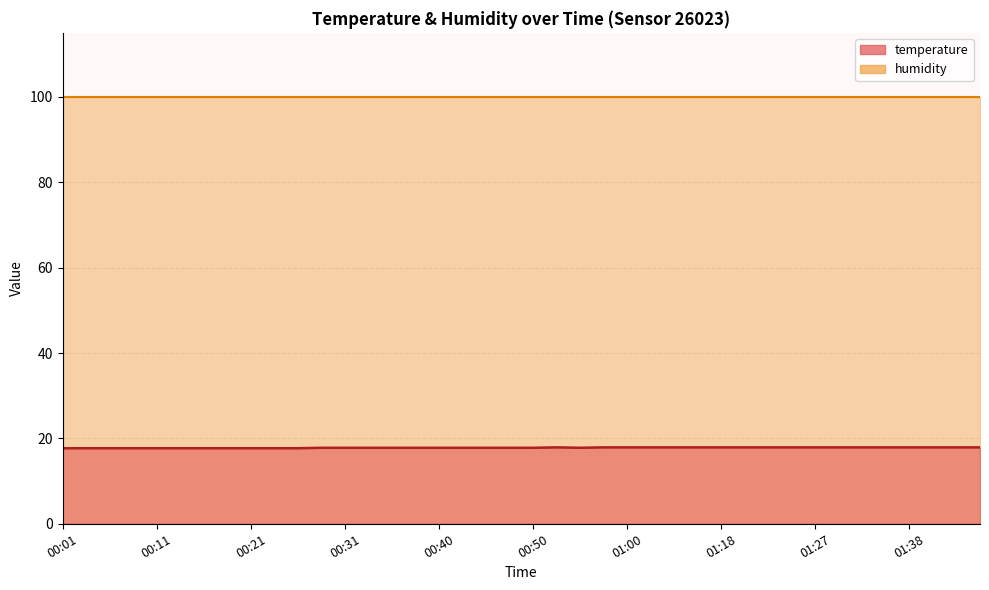

How many points are lower than both their immediate neighbors (excluding endpoints)?

1